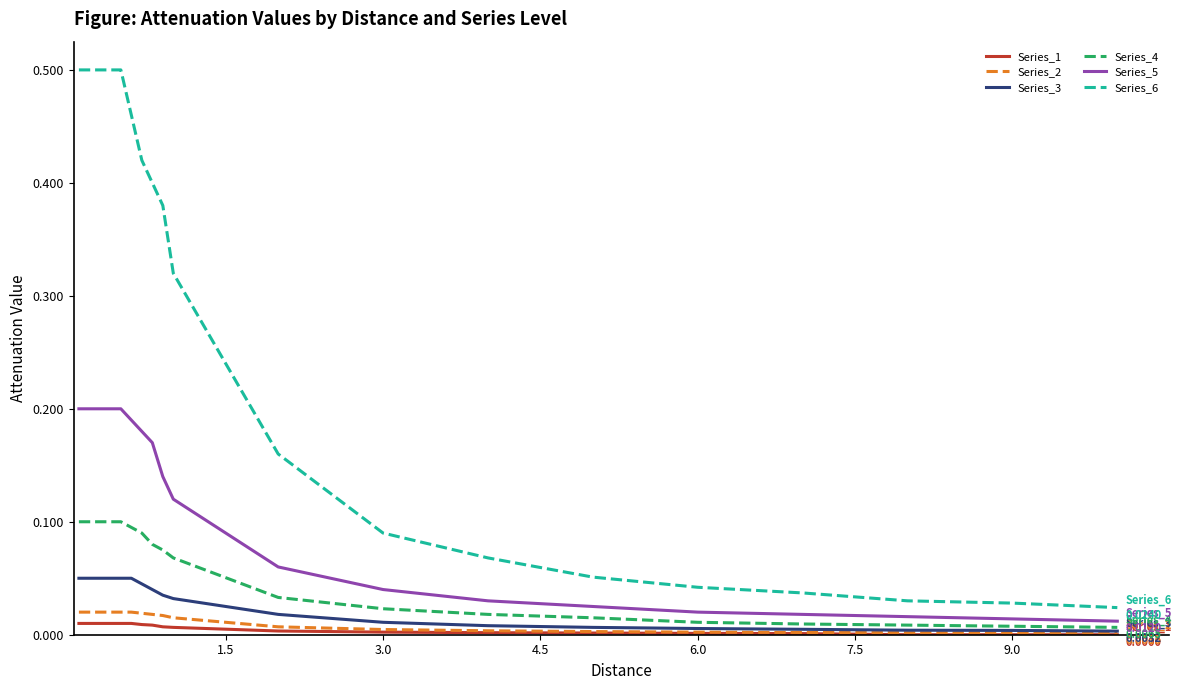

Which series has the largest total across all categories?

Series_6